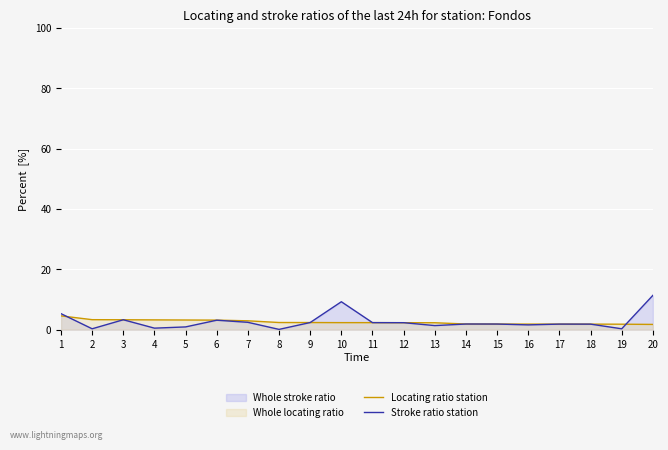

How many intersections are there between Locating ratio station and Stroke ratio station?

2